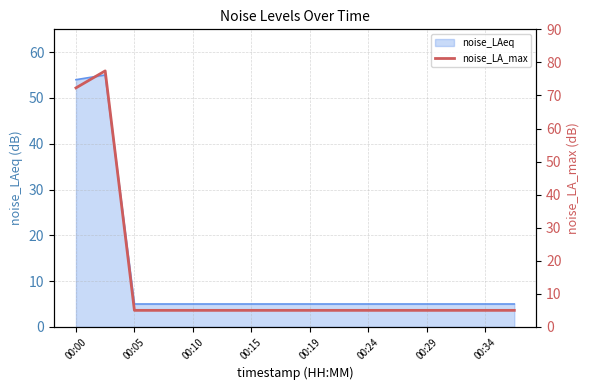

True or false: noise_LAeq has a value of 8.1 at 00:05.

False